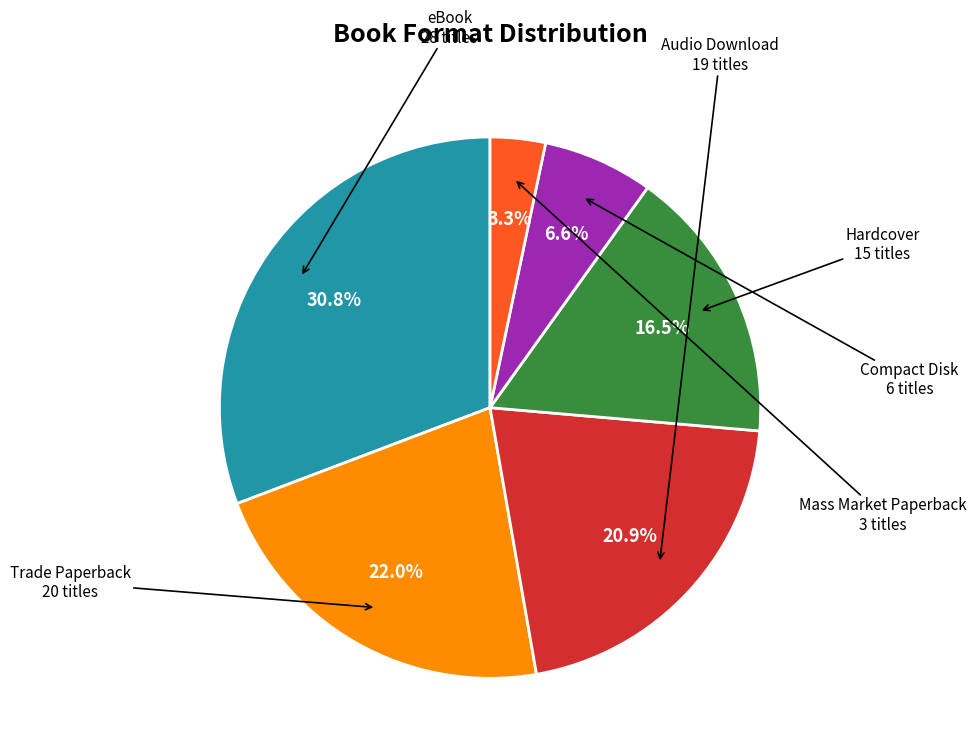

How many slices are in this pie chart?

6